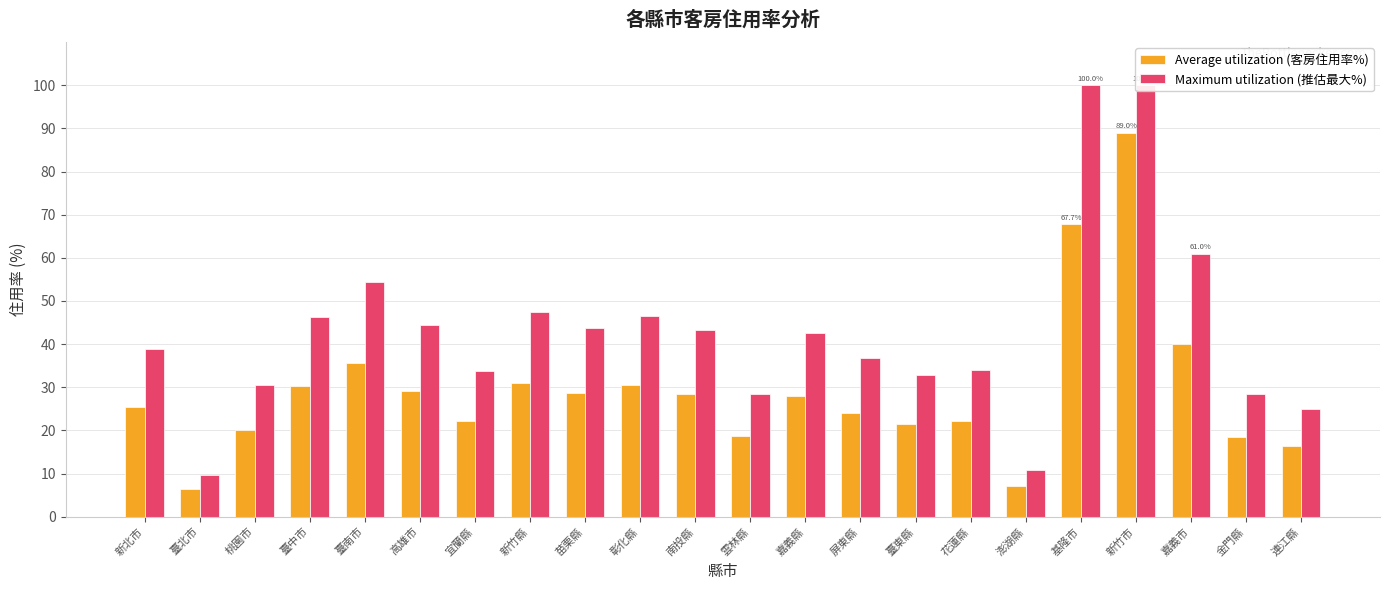

What position from the right is 連江縣?

1